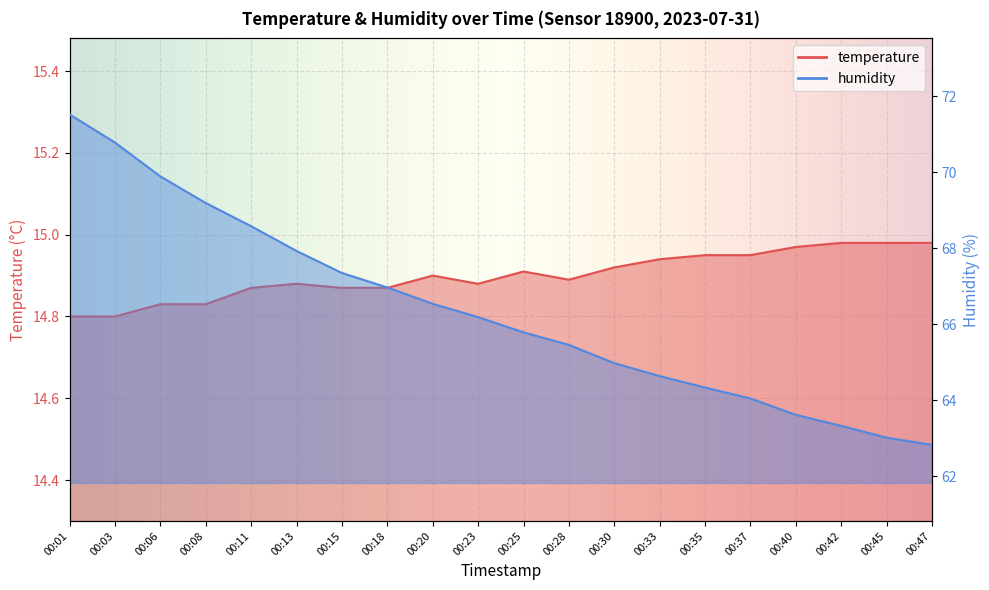

True or false: temperature and humidity intersect in this chart.

False